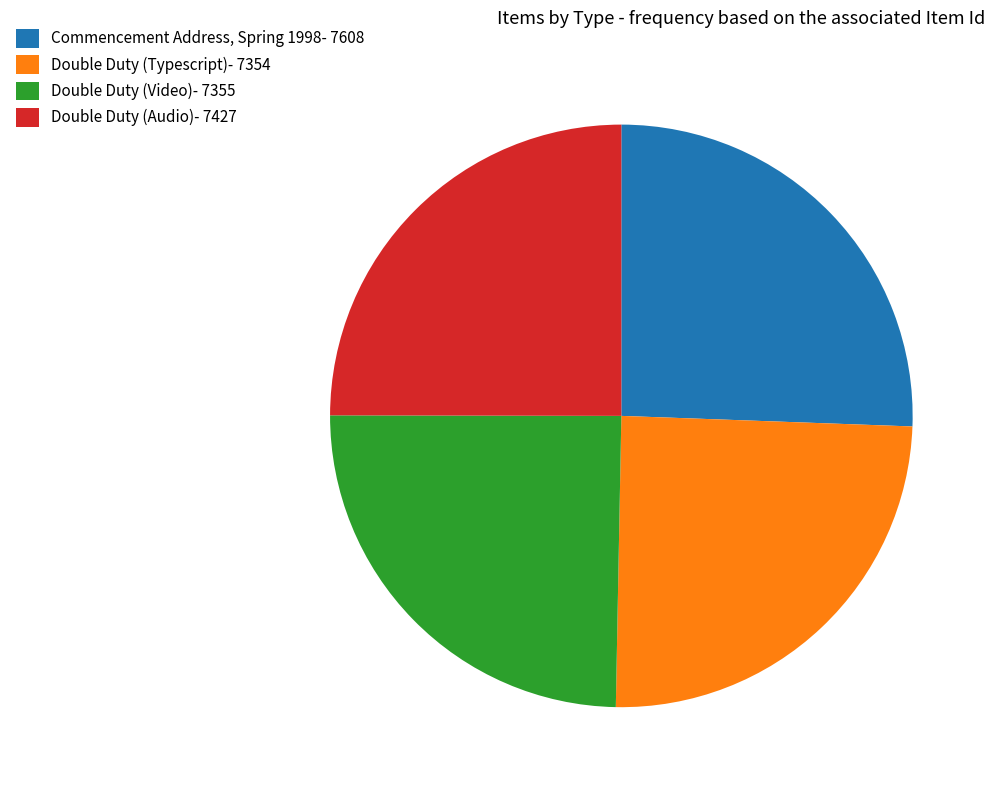

Is it true that Double Duty (Typescript) is 25% of the pie?

True